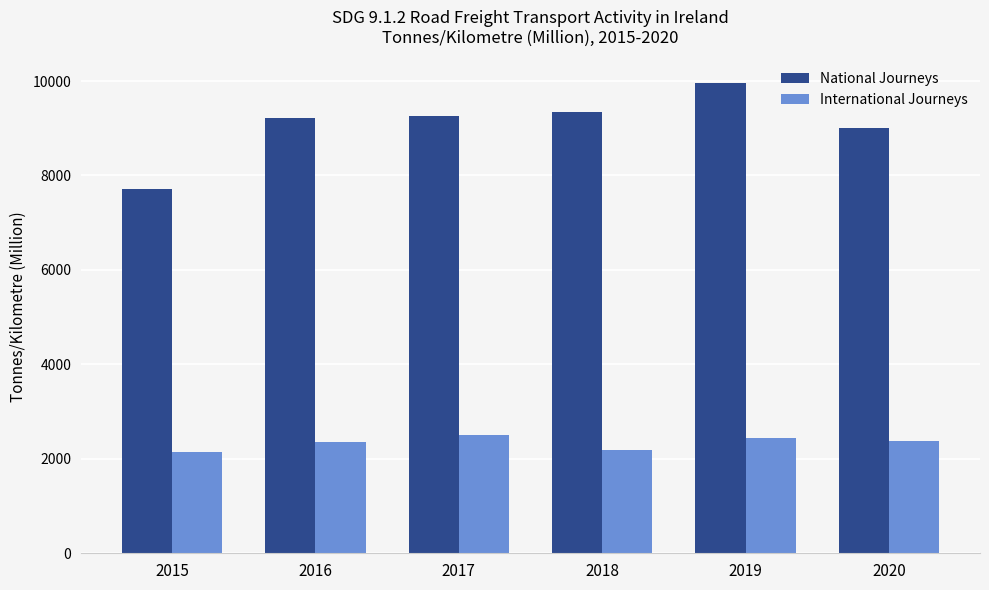

What is the minimum value for National Journeys?

7707